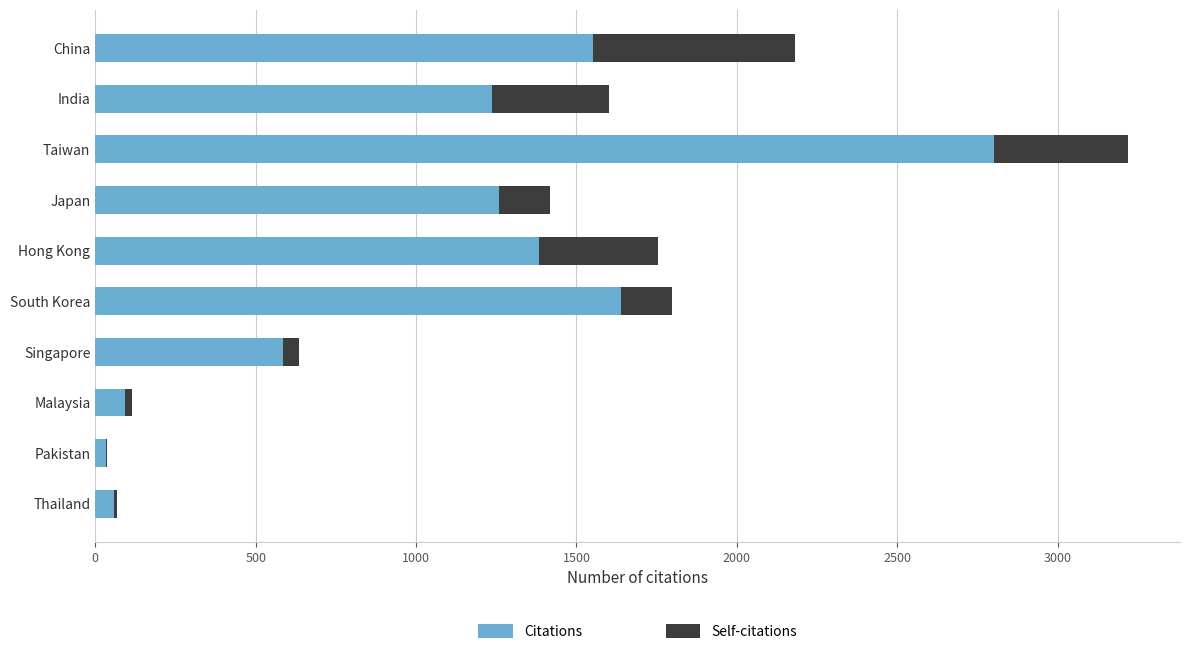

How many distinct data groups are displayed?

2